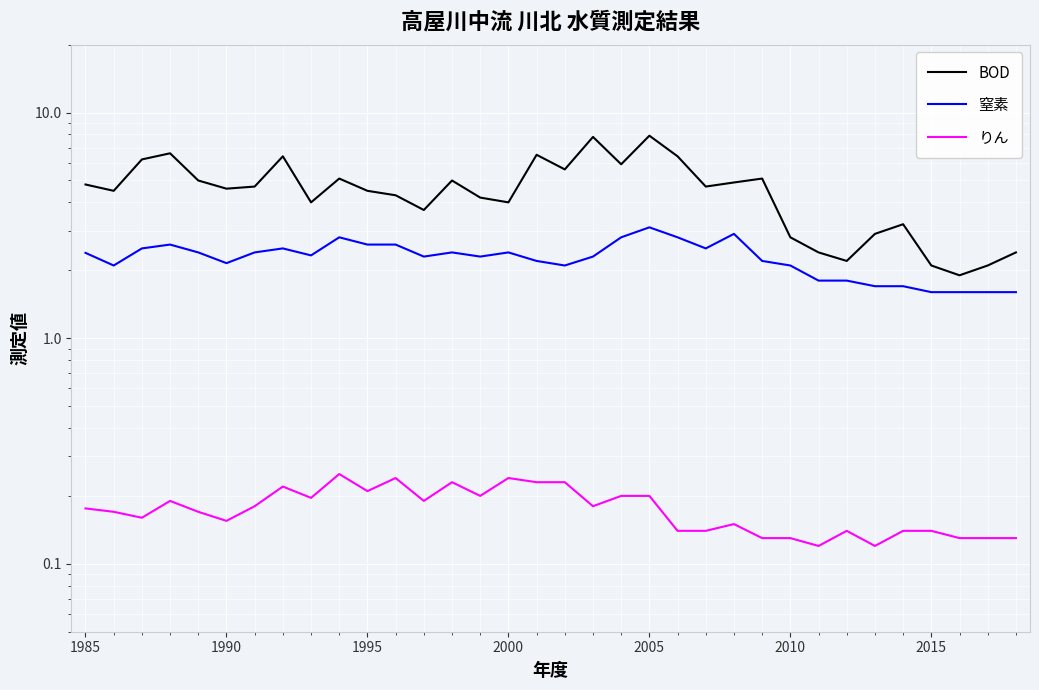

How many interior local valleys does the BOD series have?

10